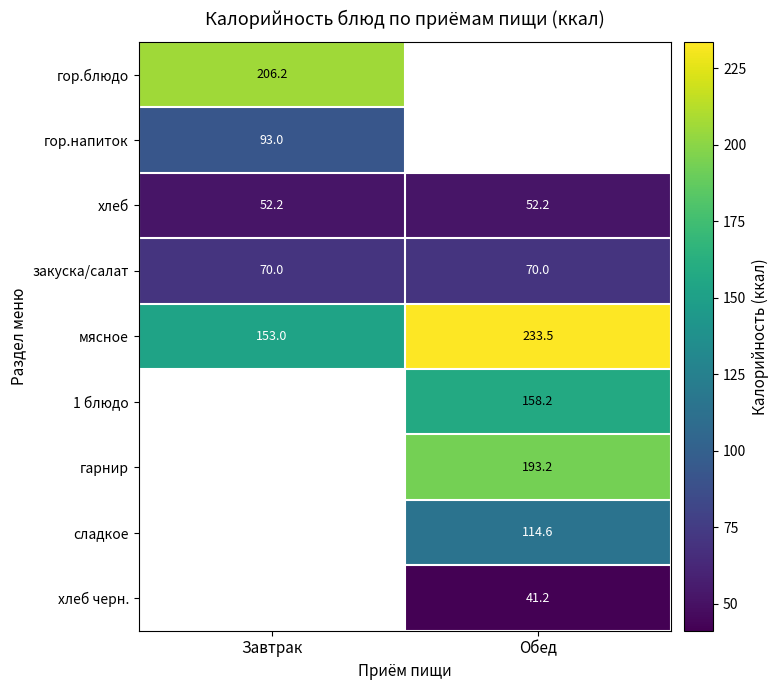

At how many categories does at least one series exceed 90?

2